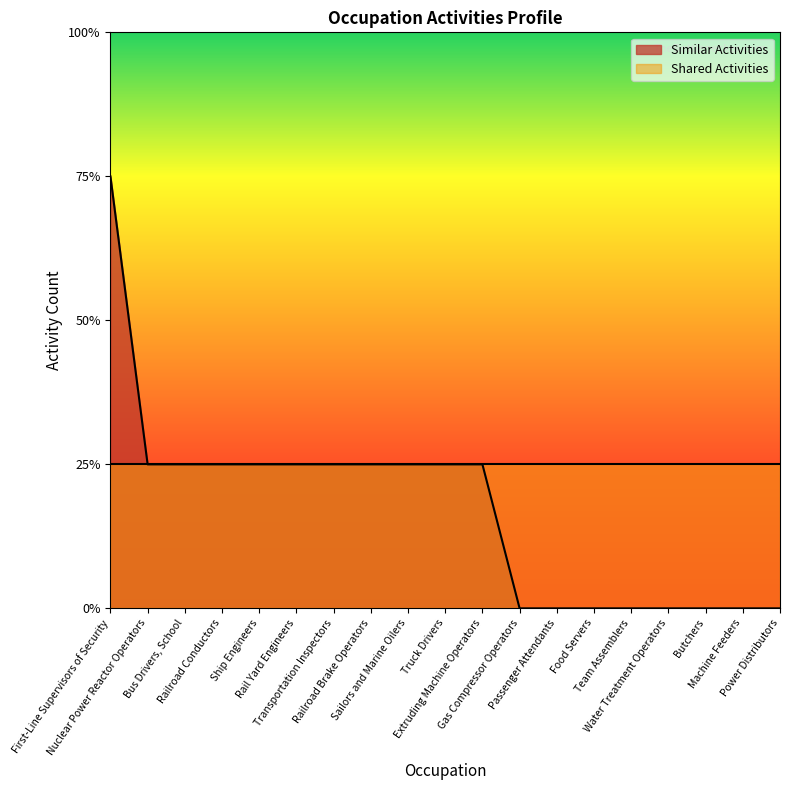

At which label does the data first exceed 1?

First-Line Supervisors of Security